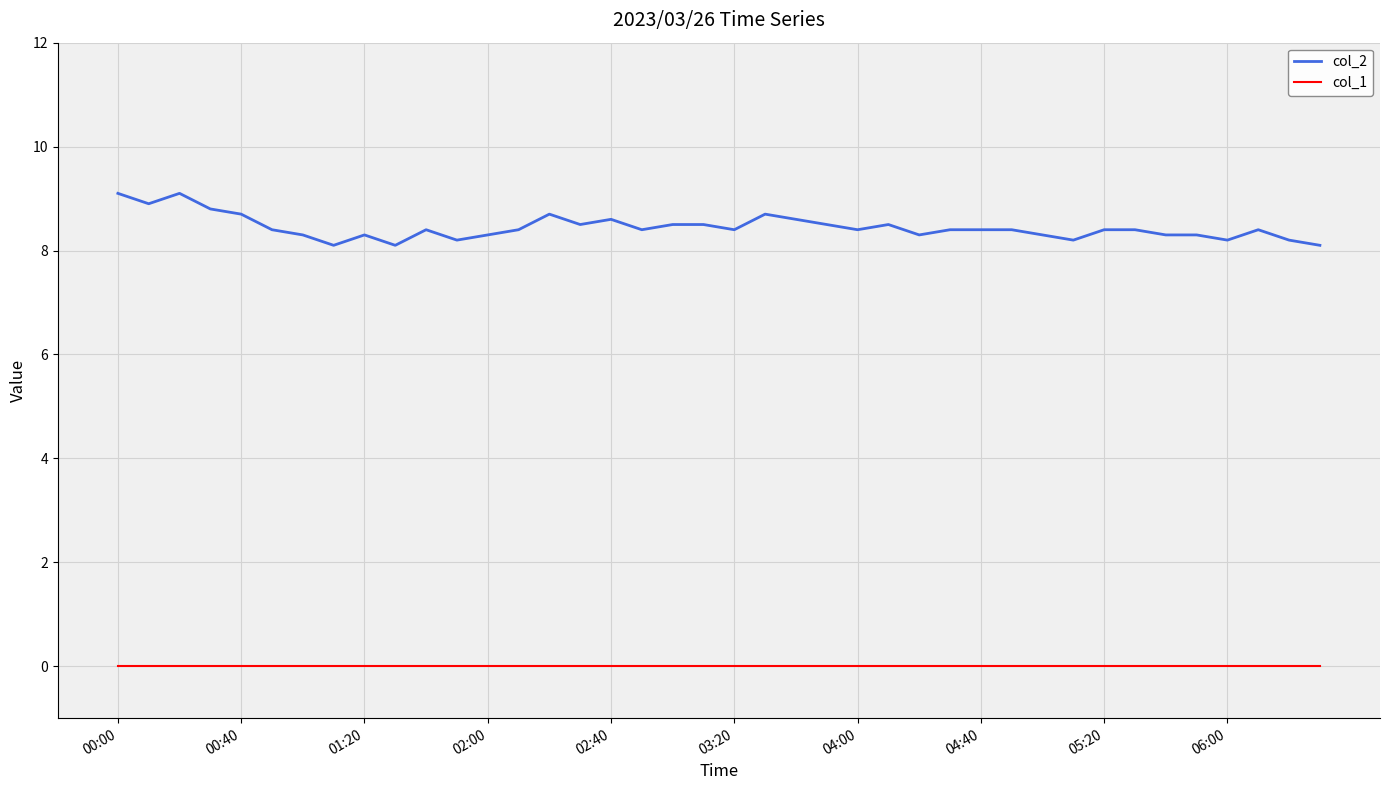

Which series has the widest spread of values?

col_2